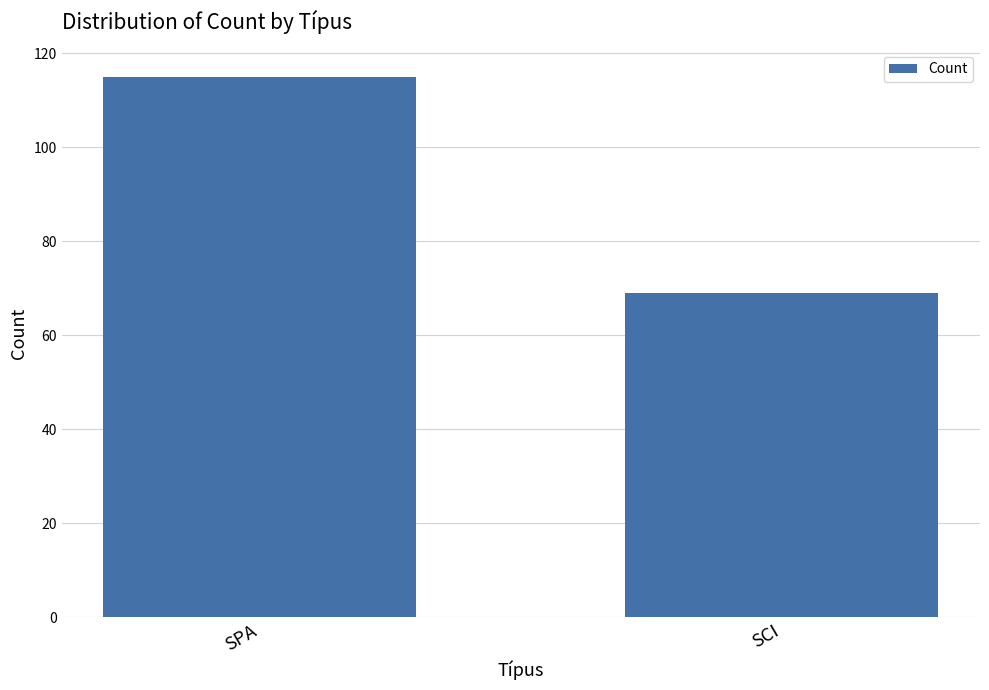

What position from the left is SCI?

2